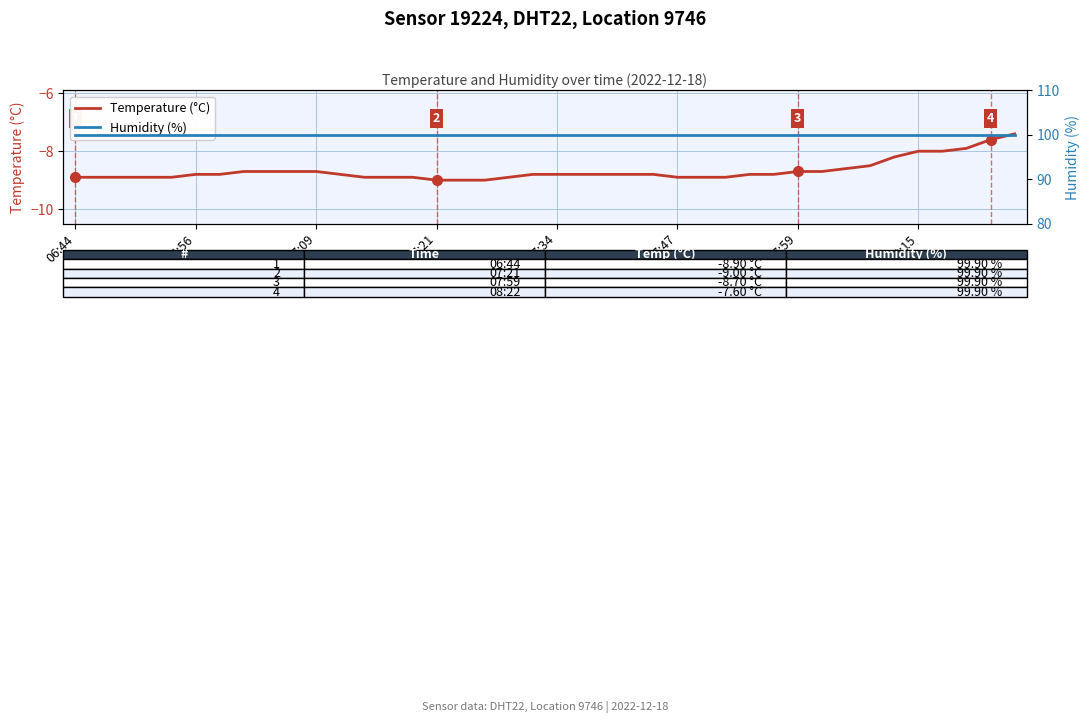

What value does the Temperature (°C) series have at 23?

-8.8